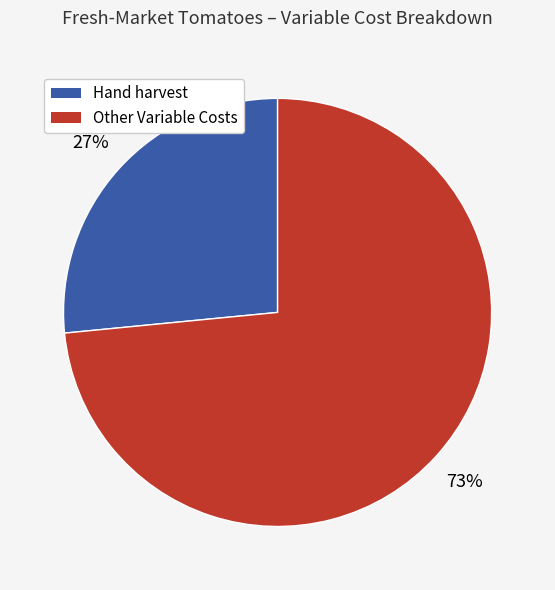

To the nearest percent, what is the average slice percentage?

50%